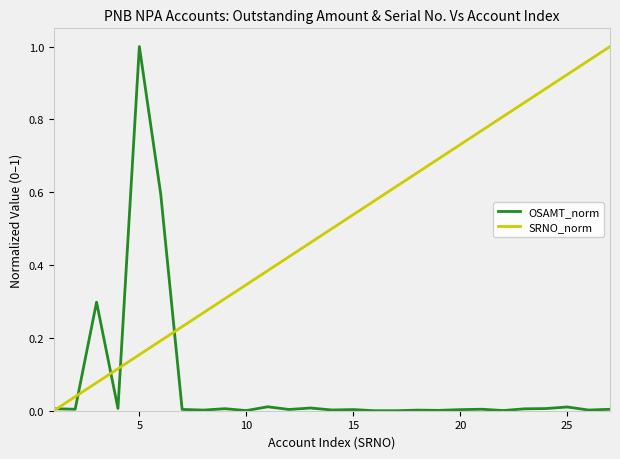

Rank the series by their average value, from lowest to highest.

OSAMT_norm, SRNO_norm